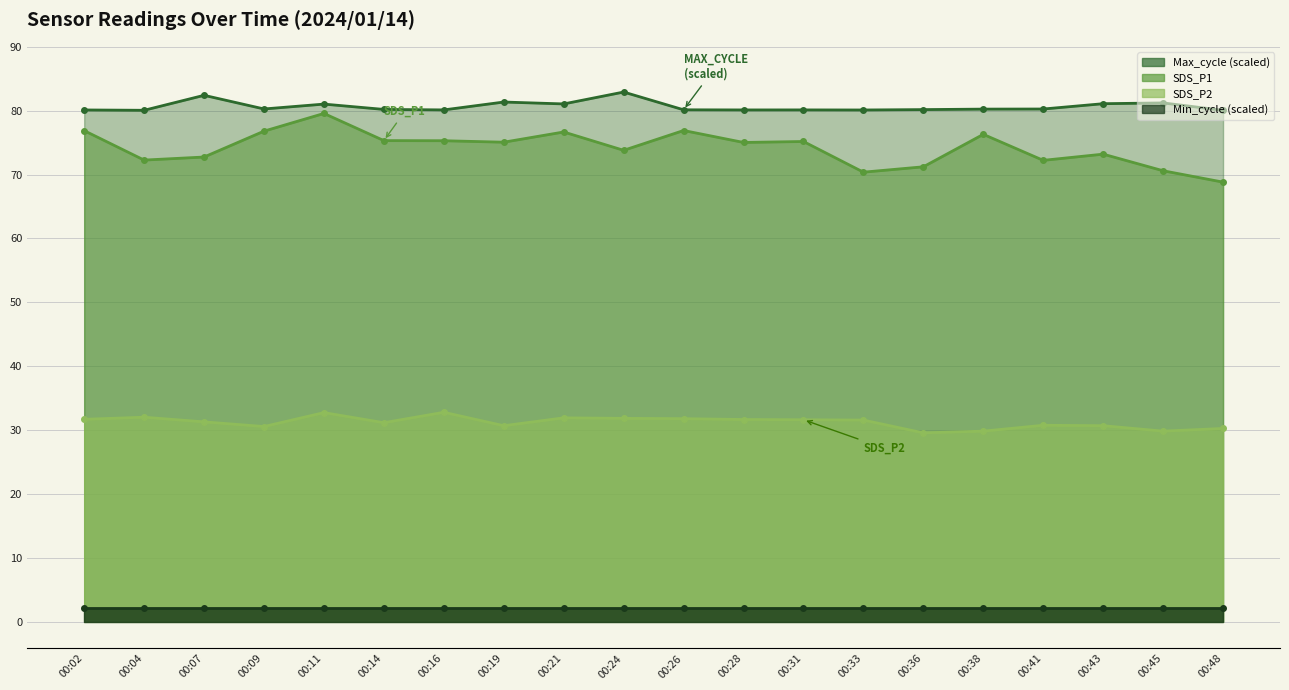

True or false: SDS_P1 has more than 2 interior local peaks.

True